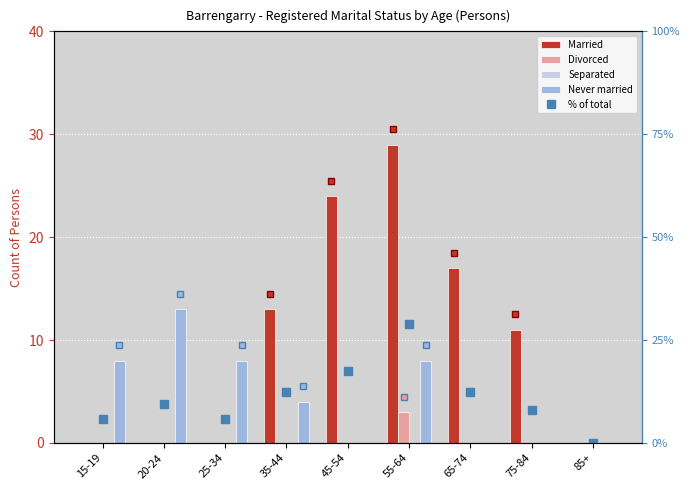

Is it true that Married equals 0.0 at 25-34?

True